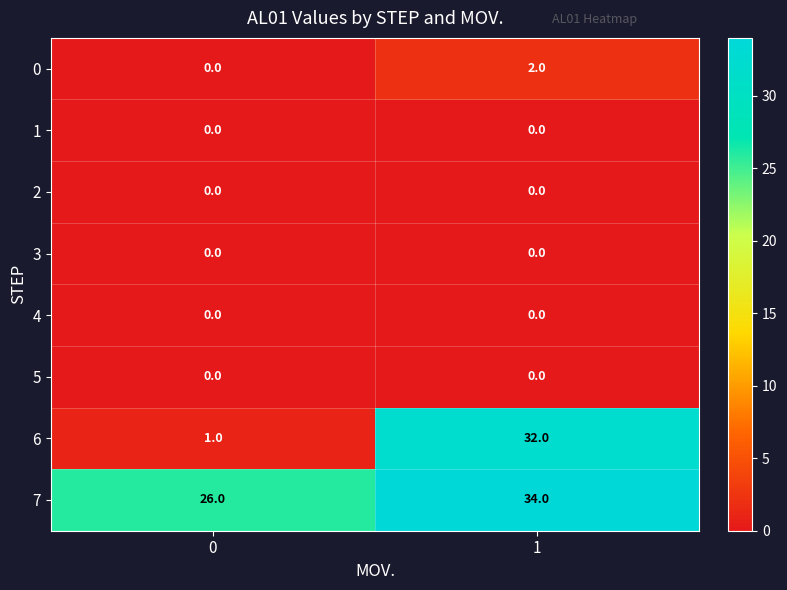

Which series has the widest spread of values?

6